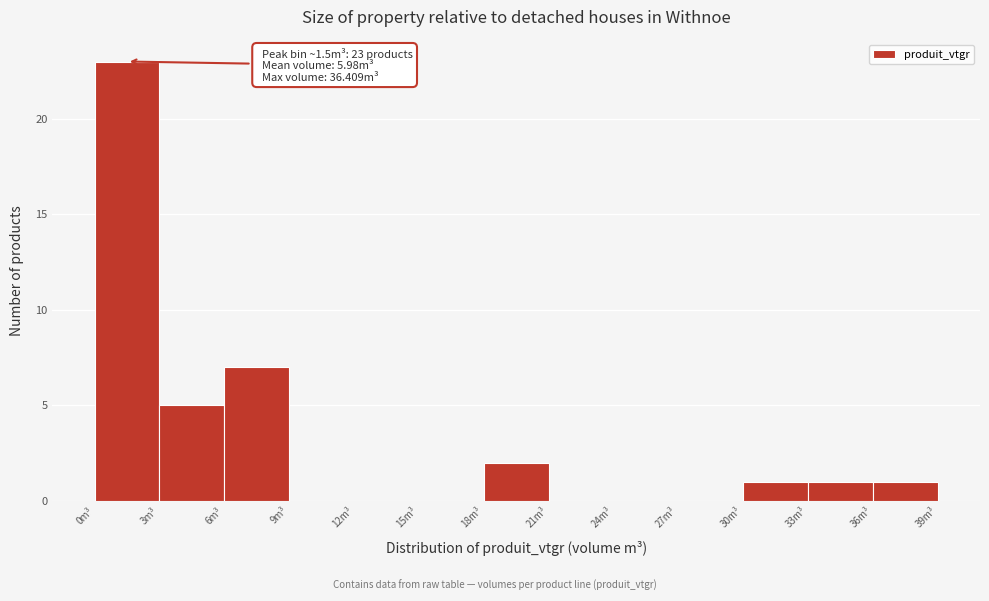

Over which range of the x-axis is the bar tallest?

0 to 3